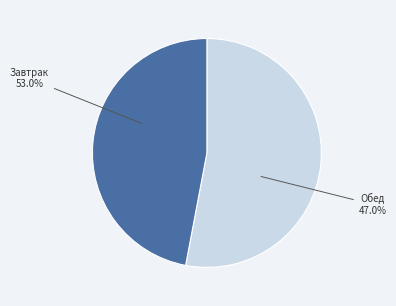

True or false: Обед accounts for 33% of the total.

False